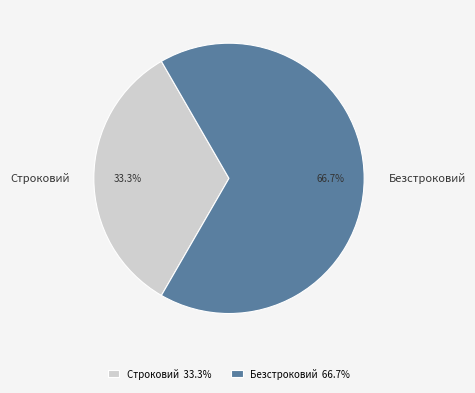

Is it true that Строковий is 22% of the pie?

False